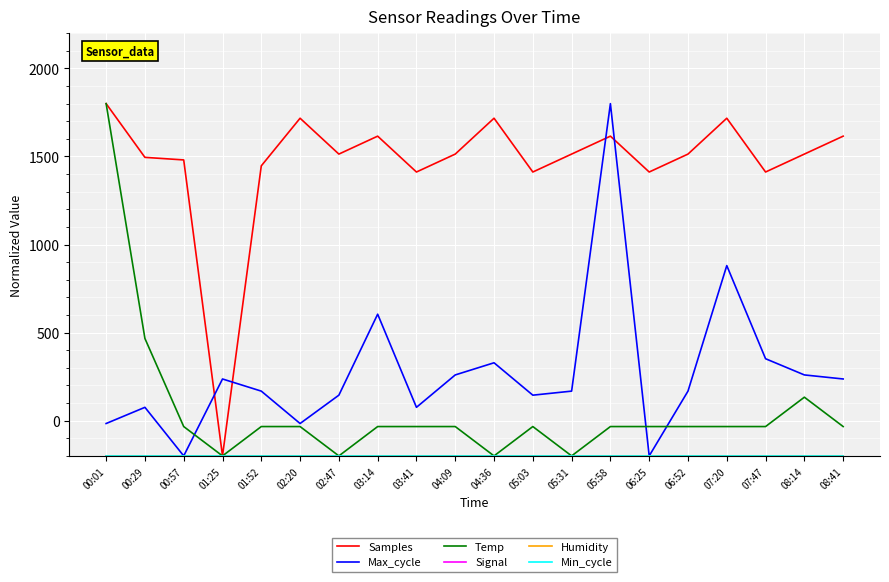

True or false: Humidity and Samples intersect in this chart.

False